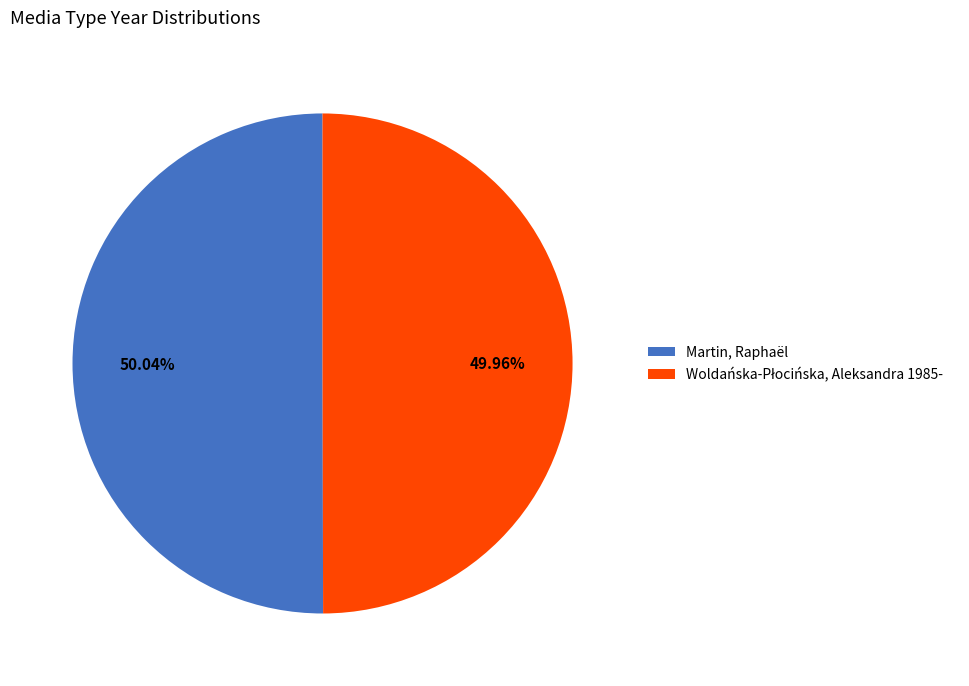

True or false: Martin, Raphaël accounts for 50% of the total.

True